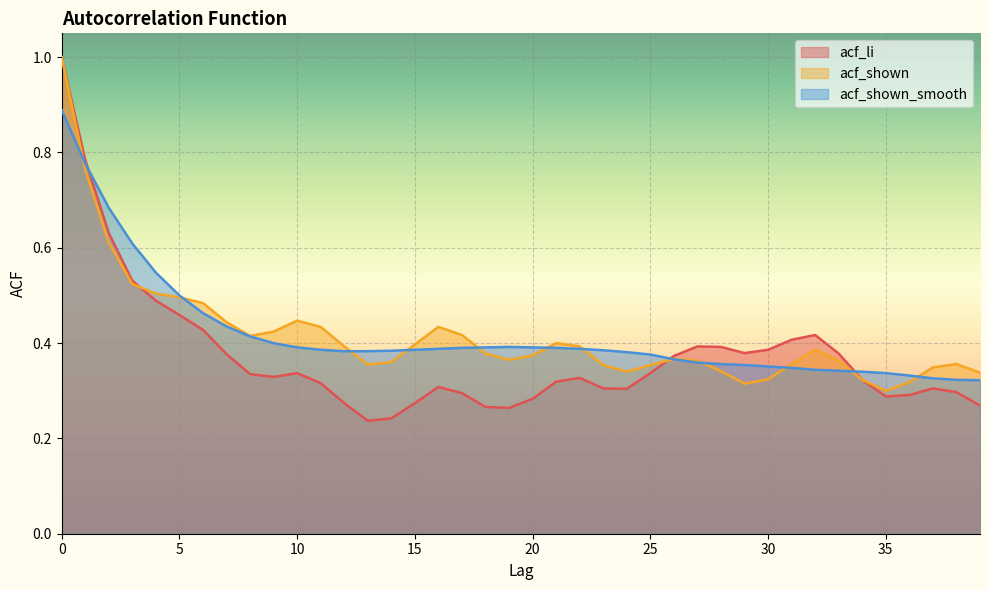

True or false: acf_shown_smooth has a value of 0.5 at 5.

True